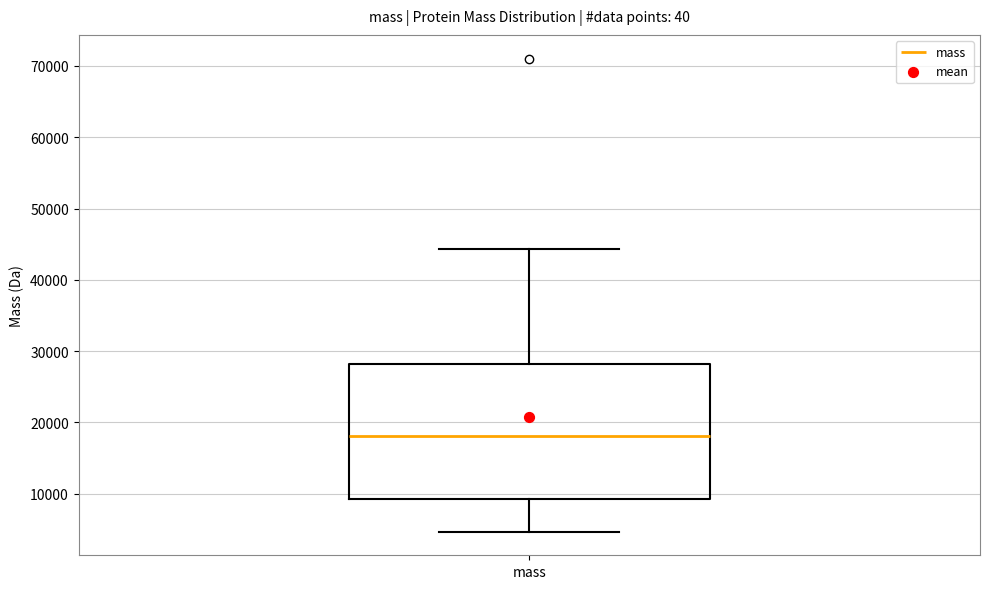

Transcribe this box plot: give where the median line is, the range the box spans, and where the two whiskers end, as read against the y-axis. The values are not printed on the chart, so give them approximately, as read against the axis.

median 18000, box 9000 to 28000, whiskers 5000 to 44000